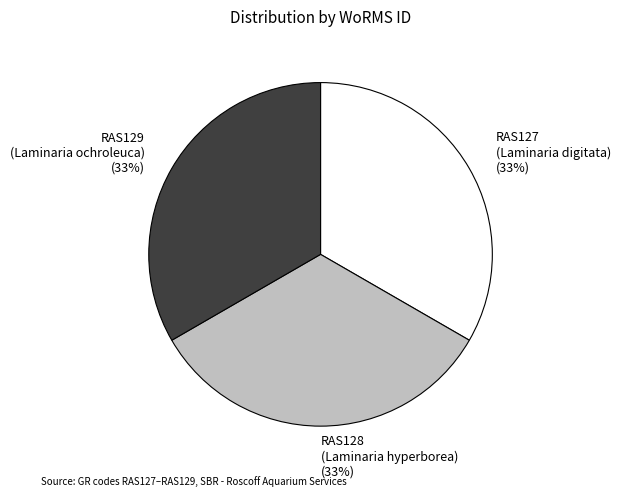

To the nearest percent, what is the average slice percentage?

33%